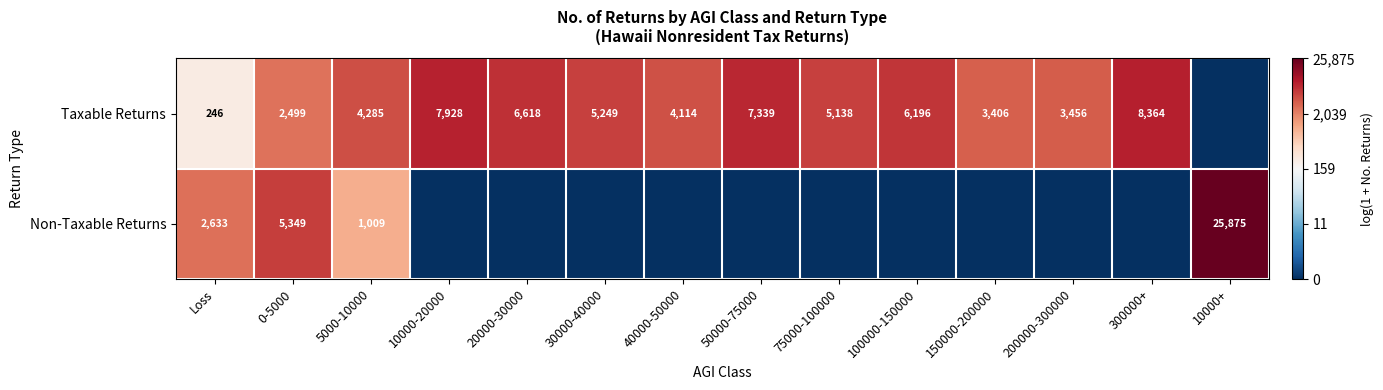

Rank the series at 0-5000 from lowest to highest value.

Taxable Returns, Non-Taxable Returns